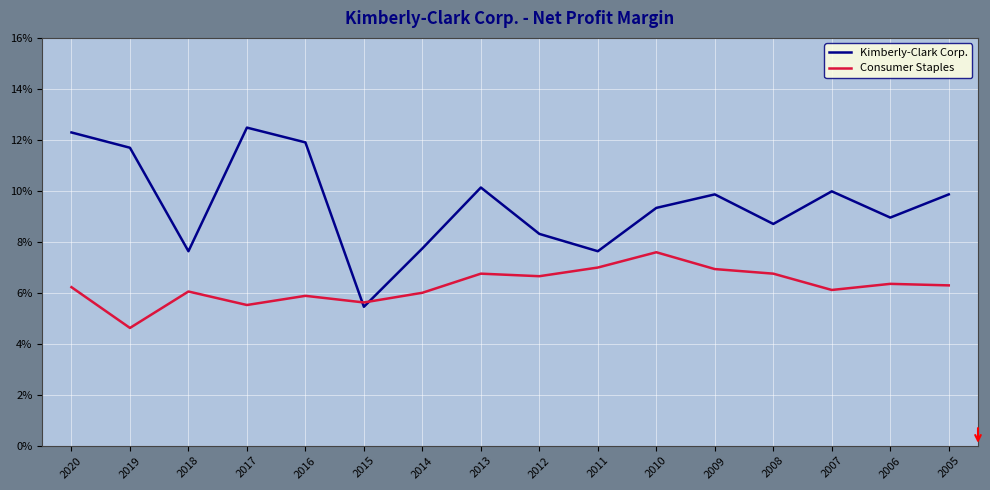

What are all the series names shown in the legend?

Kimberly-Clark Corp., Consumer Staples